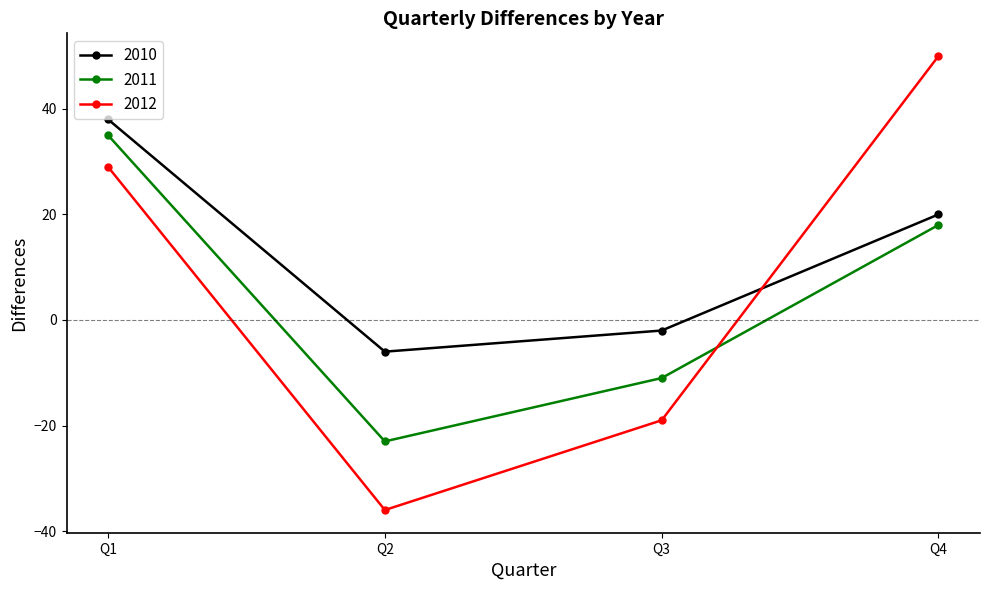

Count the number of categories in the chart.

4